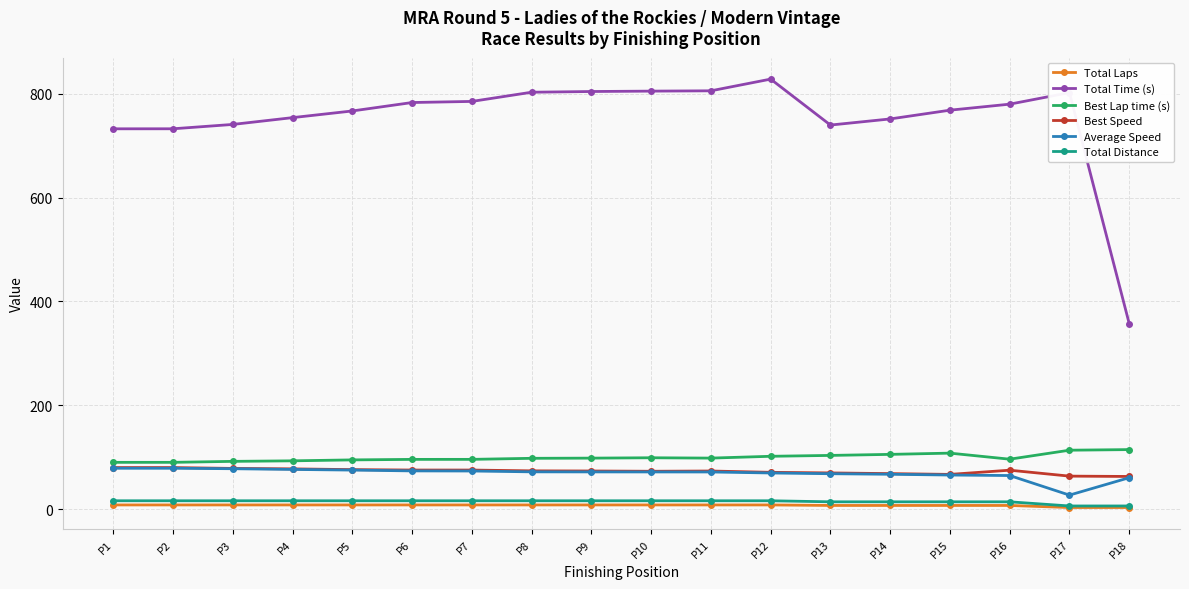

Which series has the largest range (max minus min)?

Total Time (s)